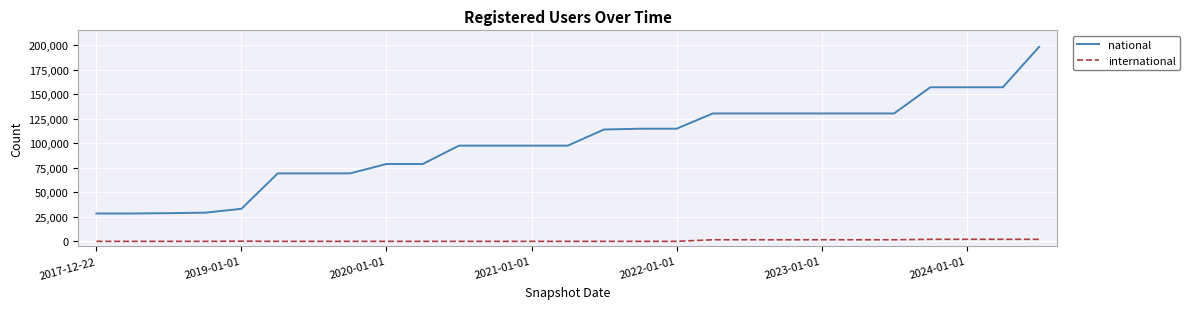

Rank the series by their average value, from highest to lowest.

national, international